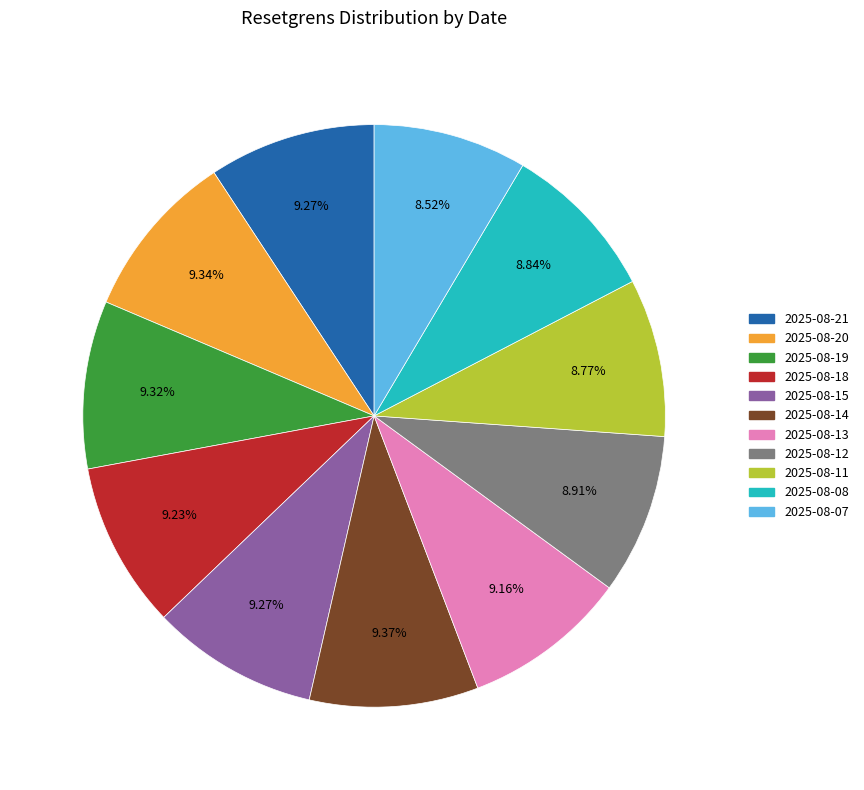

How many slices are in this pie chart?

11